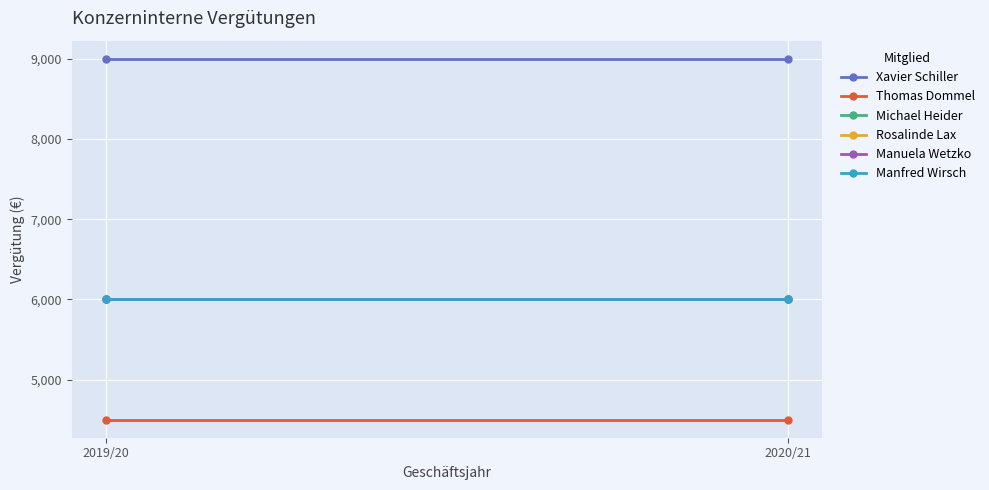

At which label does Thomas Dommel reach its minimum?

2019/20